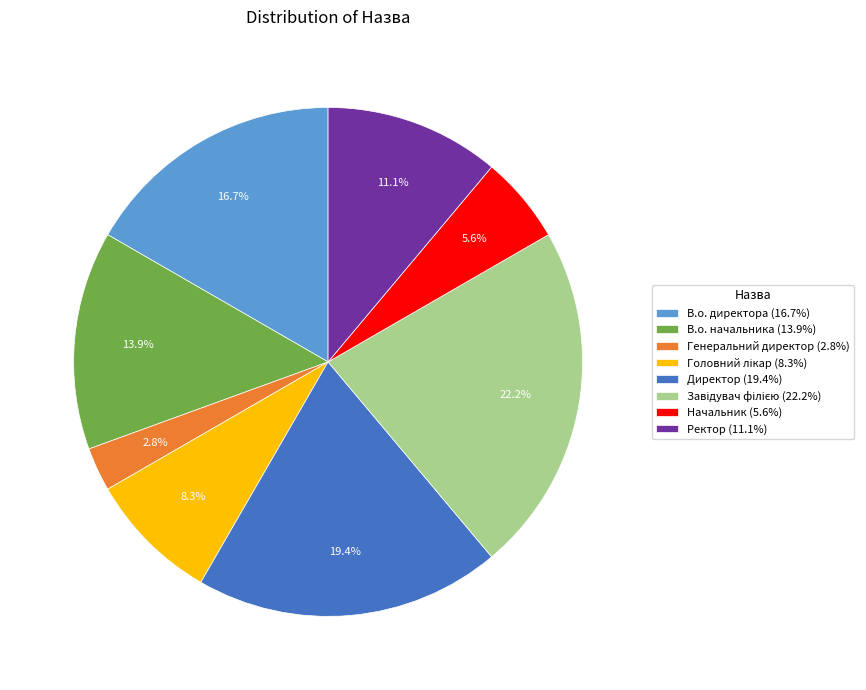

Count the number of slices in the pie.

8